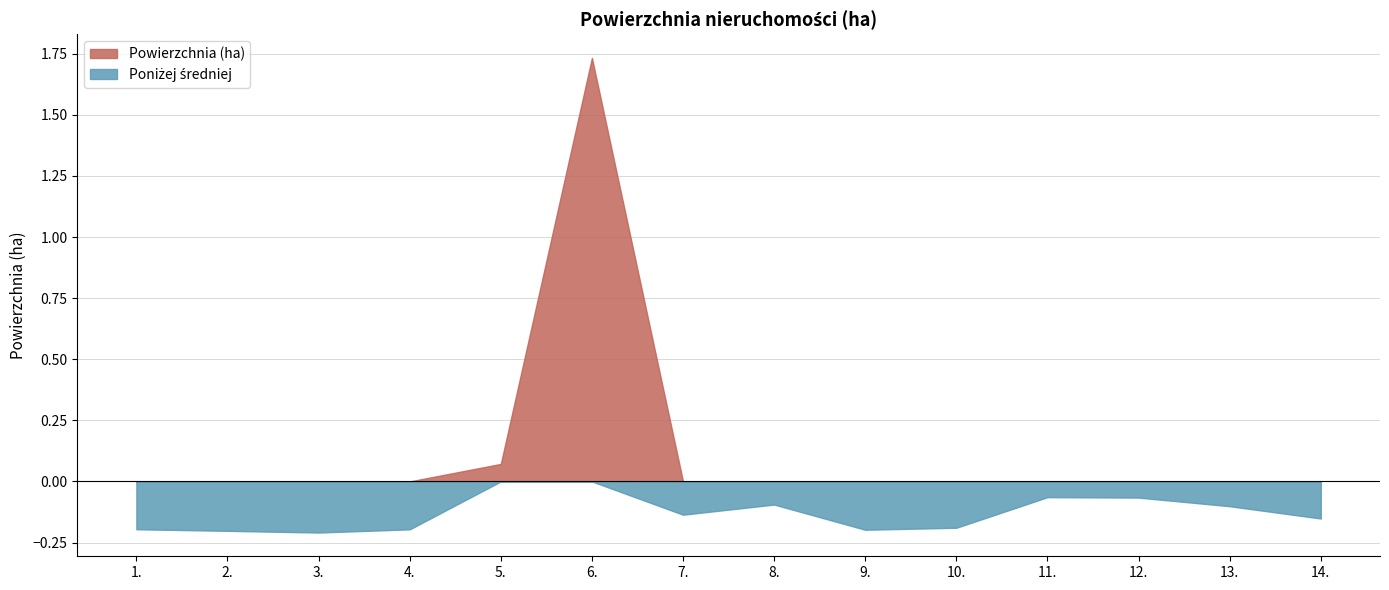

How many points are lower than both their immediate neighbors (excluding endpoints)?

3